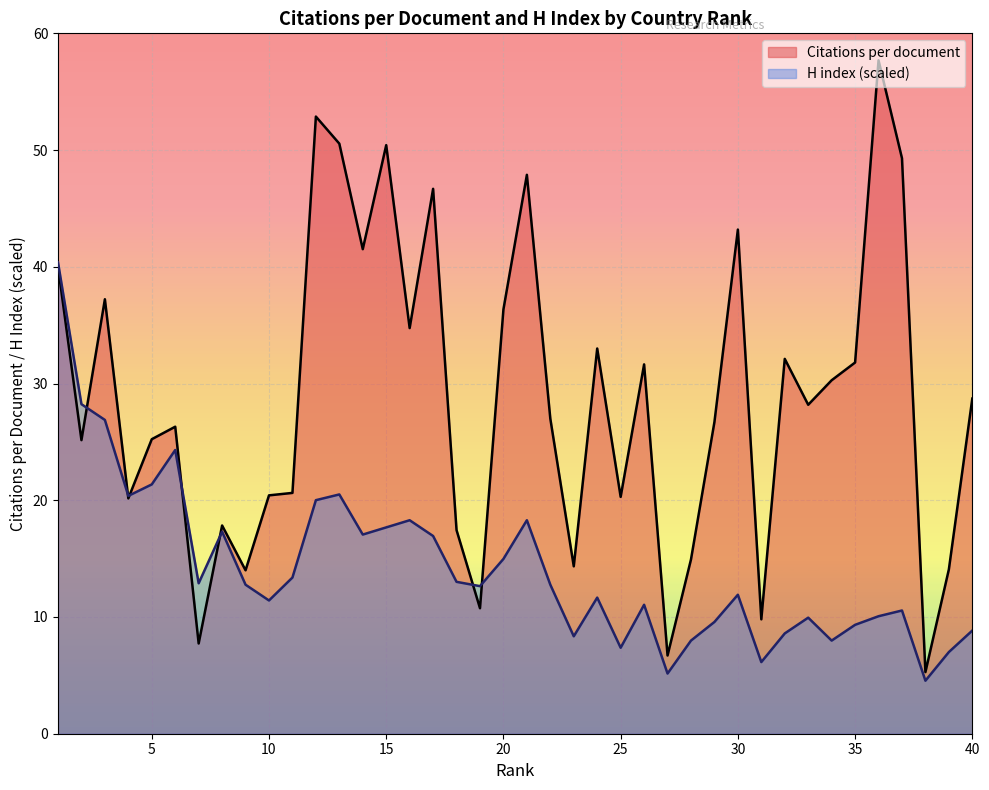

What is the value of the H index point at the 6th from the left?

24.3